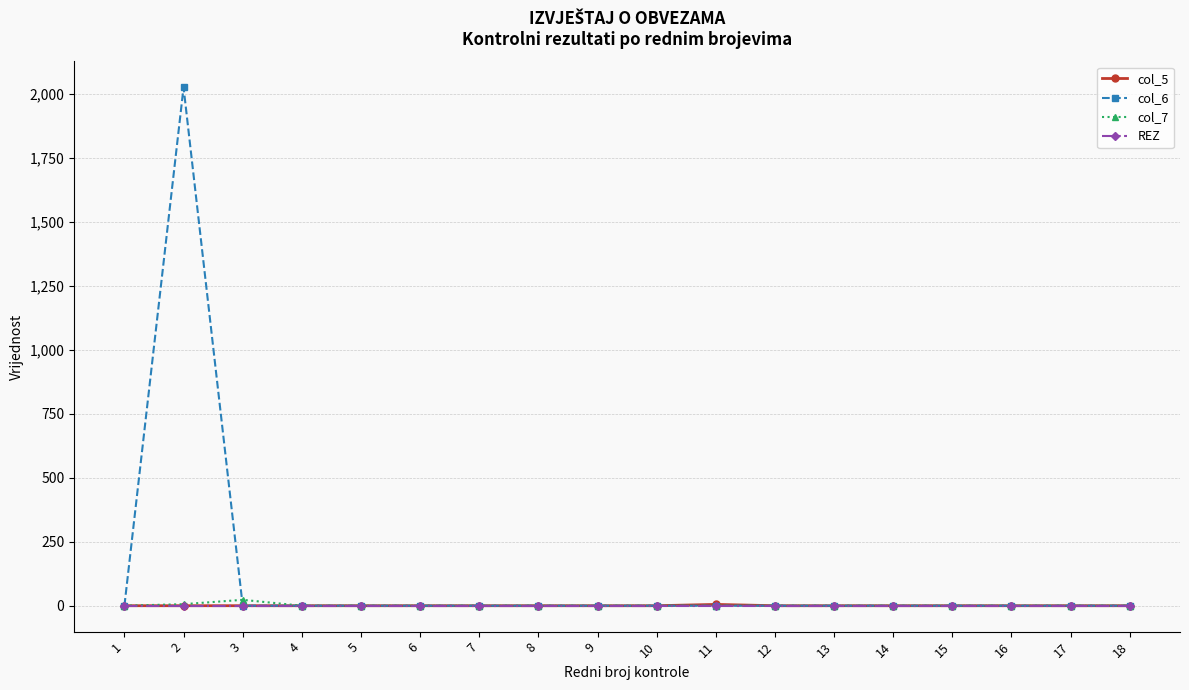

How many data points in col_6 are above 0?

1